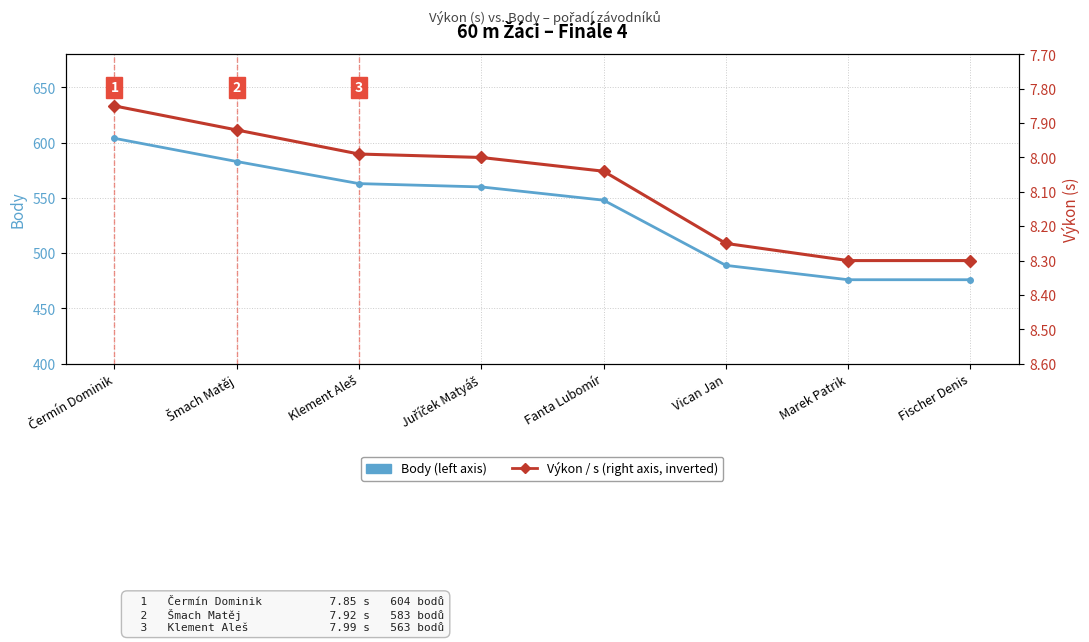

True or false: Výkon (s) and Body intersect in this chart.

False